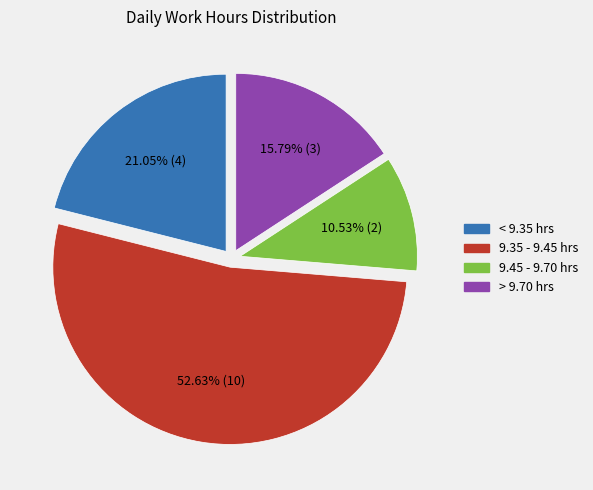

Does 9.35 - 9.45 hrs account for over 50% of the chart?

Yes